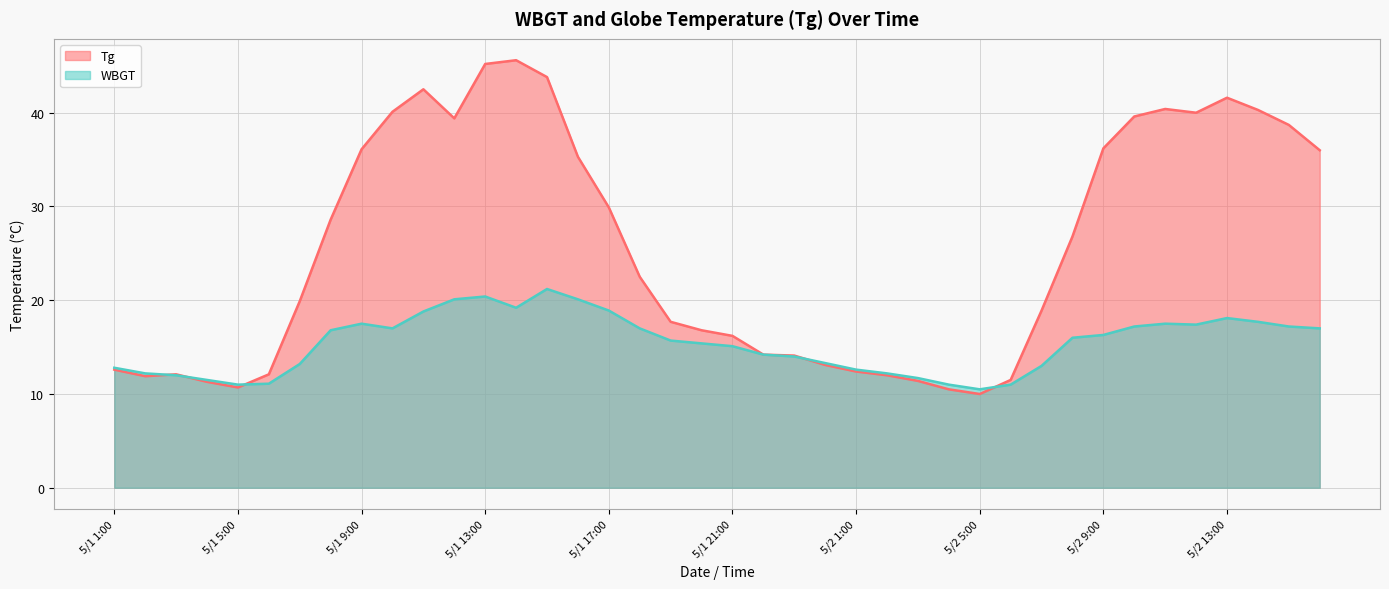

True or false: Tg and WBGT cross at least once.

True